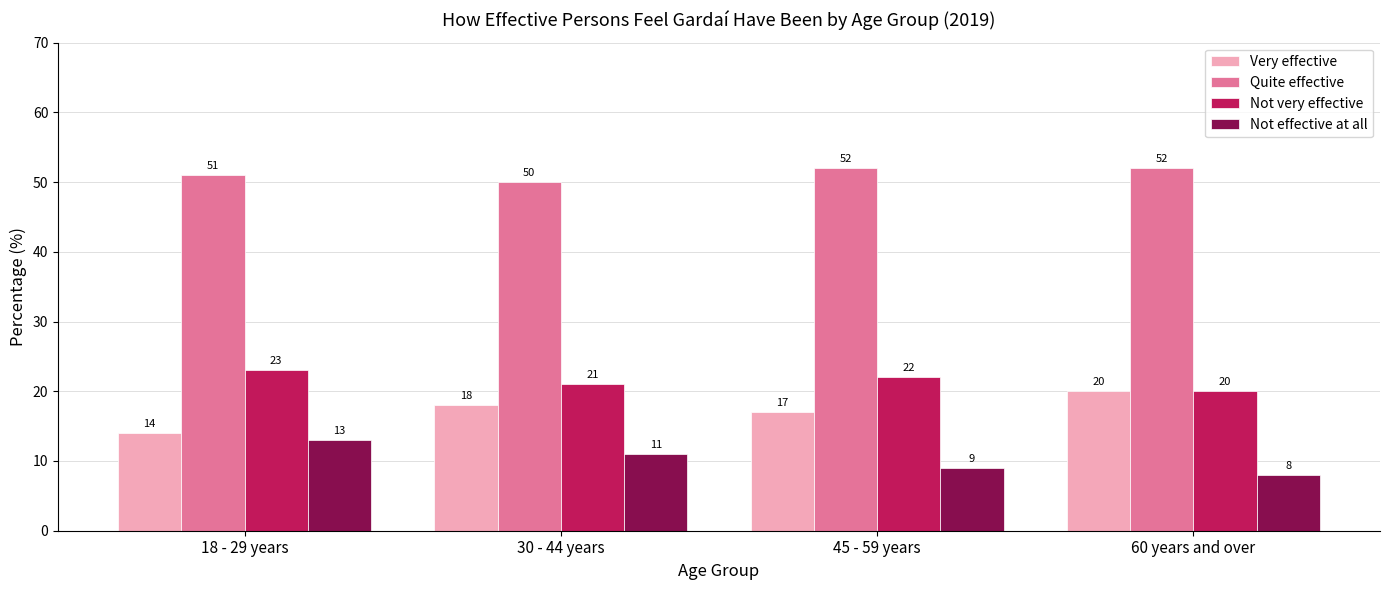

Does the chart contain any negative values?

No